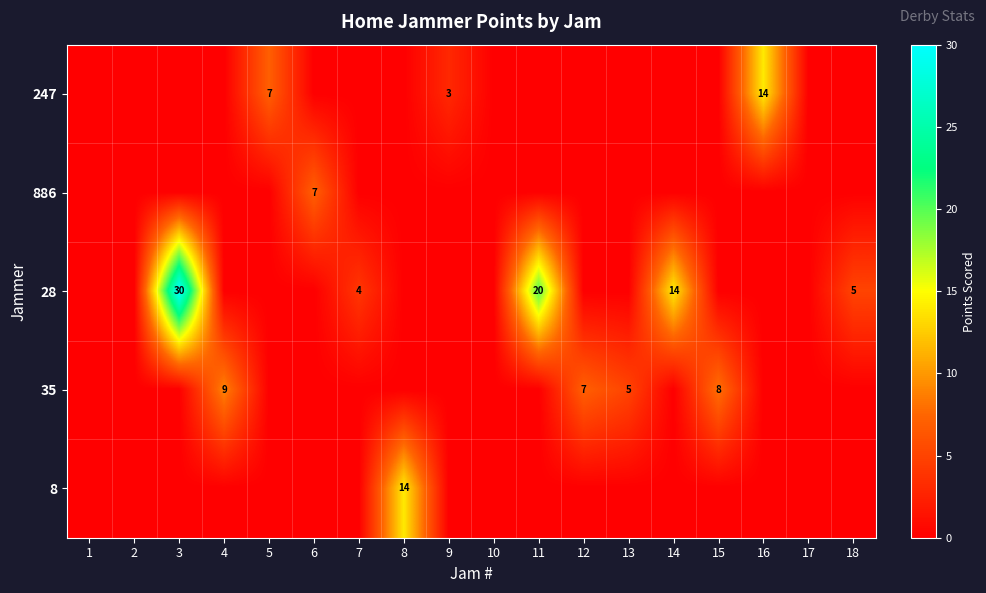

What is the difference between the highest and lowest values at 3?

30